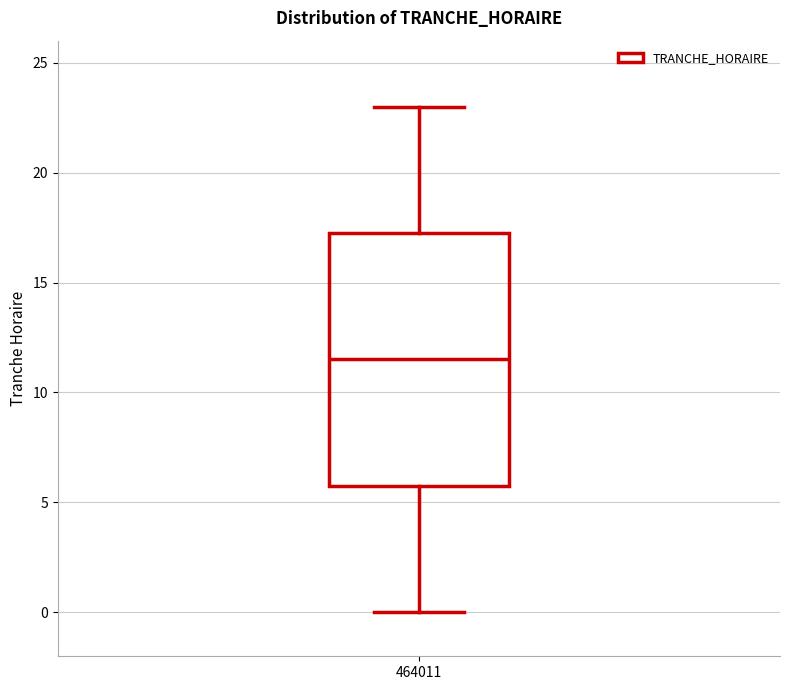

Read this box plot against the y-axis: the position of the median line, the range covered by the box, and the ends of both whiskers. The values are not printed on the chart, so give them approximately, as read against the axis.

median 11.5, box 6.0 to 17.5, whiskers 0.0 to 23.0